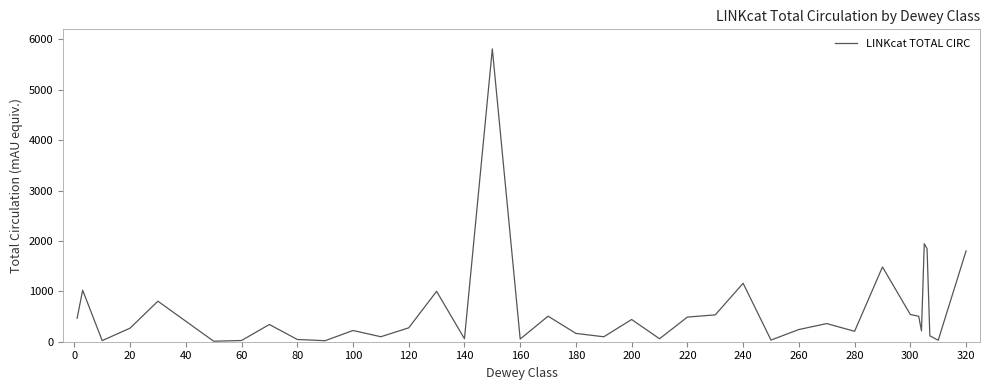

What is the greatest value displayed?

5811